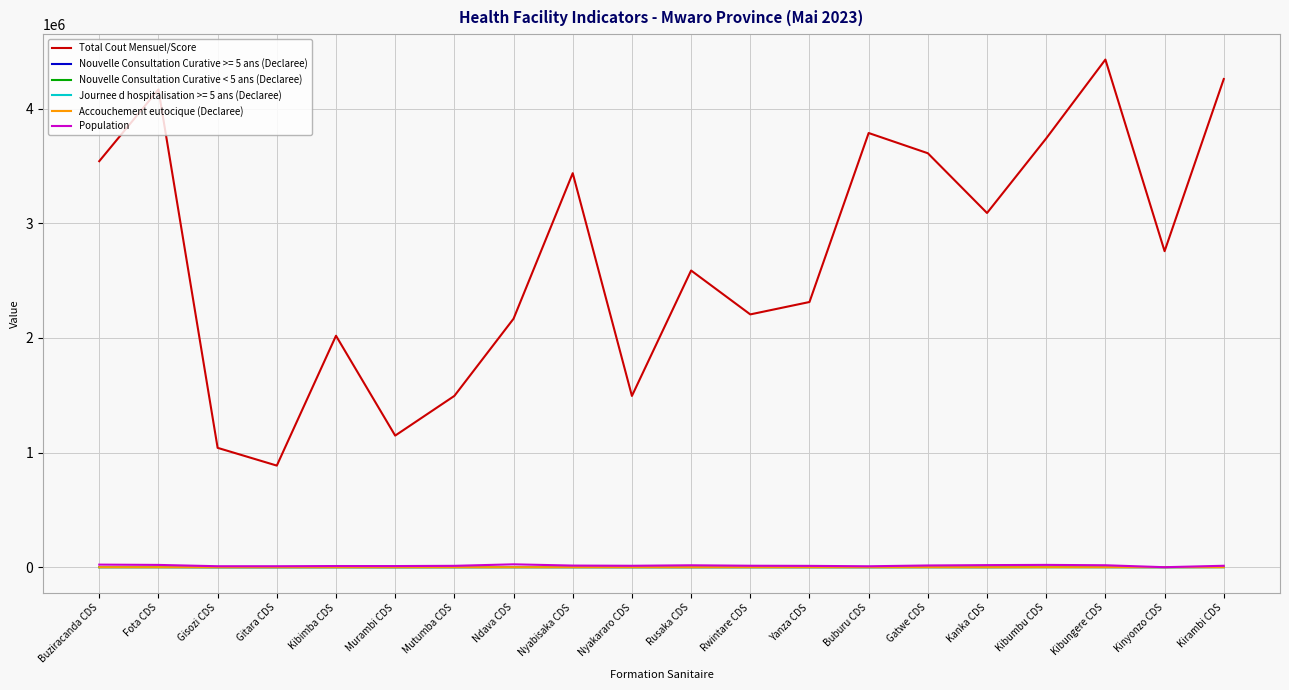

Between Mutumba CDS and Rwintare CDS, which series saw the biggest shift?

Total Cout Mensuel/Score